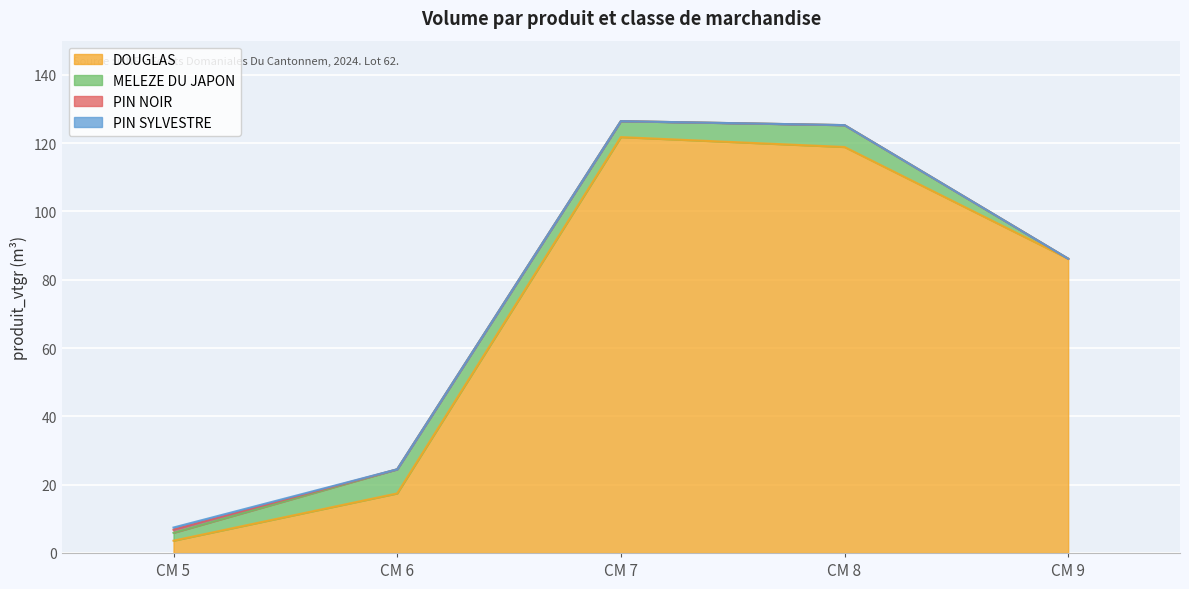

What is the difference between the PIN NOIR values at CM 5 and CM 8?

0.9